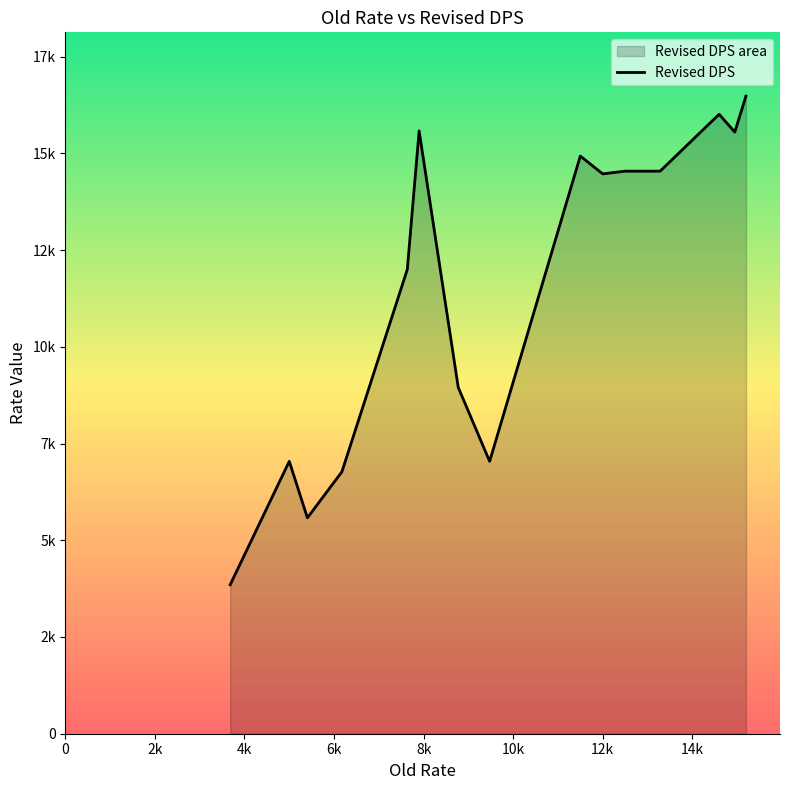

The value of Old Rate at 32 is 6175. True or false?

True